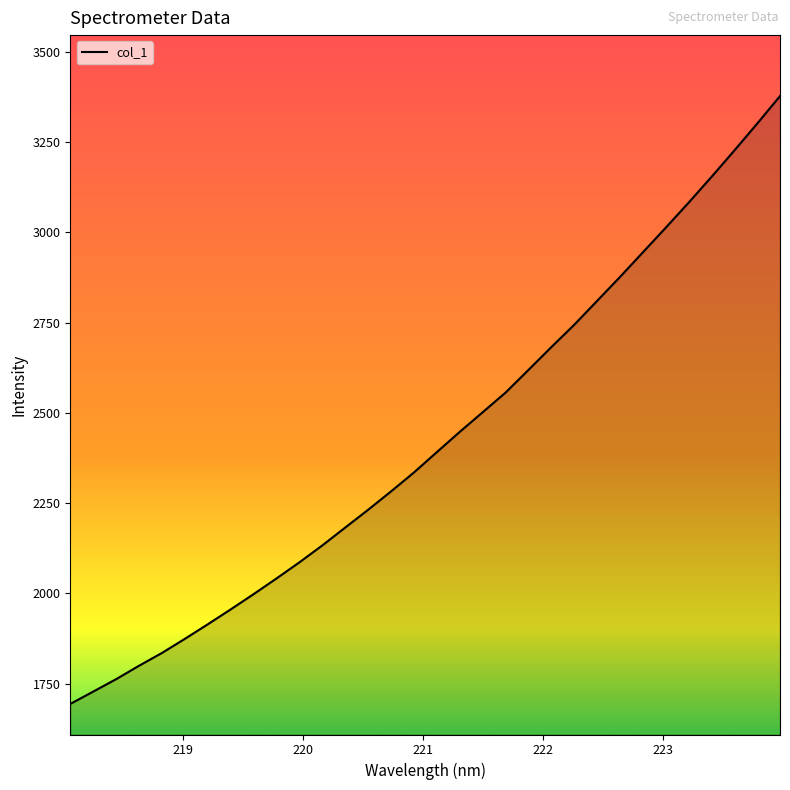

Reading right to left, extract all data points from this chart.

223.9802=3377.2	223.7895=3300.8	223.5987=3226.2	223.408=3153.2	223.2172=3081.7	223.0264=3012.5	222.8355=2944.2	222.6447=2876.0	222.4538=2809.7	222.263=2743.6	222.0721=2681.8	221.8812=2618.6	221.6902=2555.9	221.4993=2501.4	221.3083=2447.2	221.1174=2391.1	220.9264=2334.8	220.7354=2282.3	220.5444=2231.5	220.3533=2182.3	220.1623=2132.8	219.9712=2086.0	219.7801=2041.3	219.589=1997.9	219.3979=1955.6	219.2067=1914.4	219.0156=1874.1	218.8244=1835.0	218.6332=1799.5	218.442=1762.3	218.2508=1727.9	218.0596=1693.8